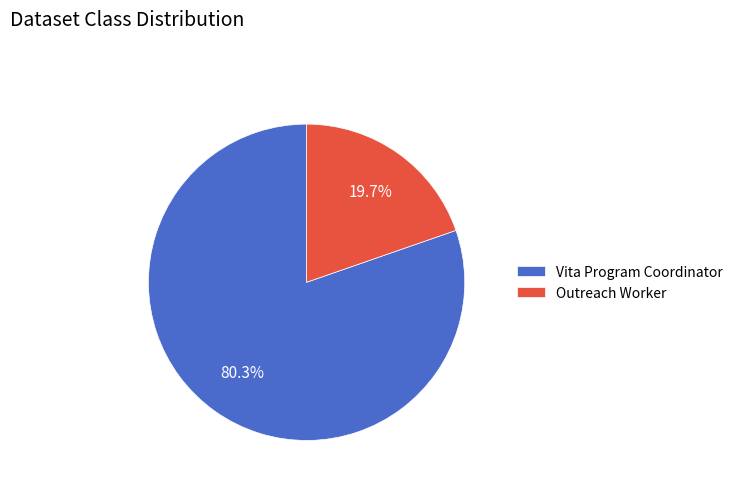

The Outreach Worker slice represents 8% of the pie. True or false?

False